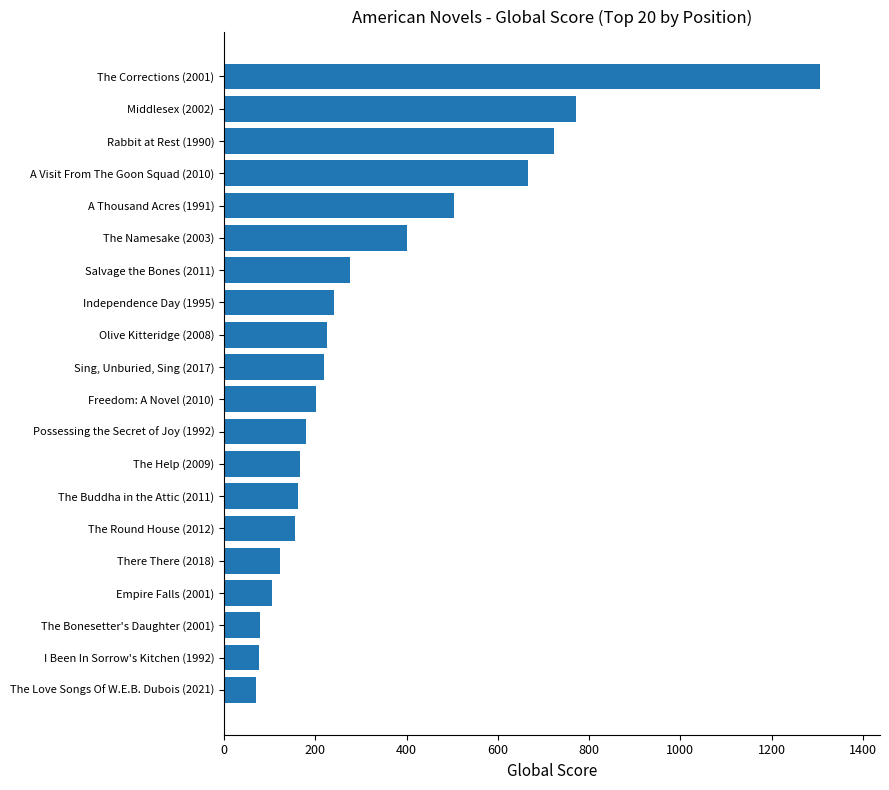

How many values are below 218?

10